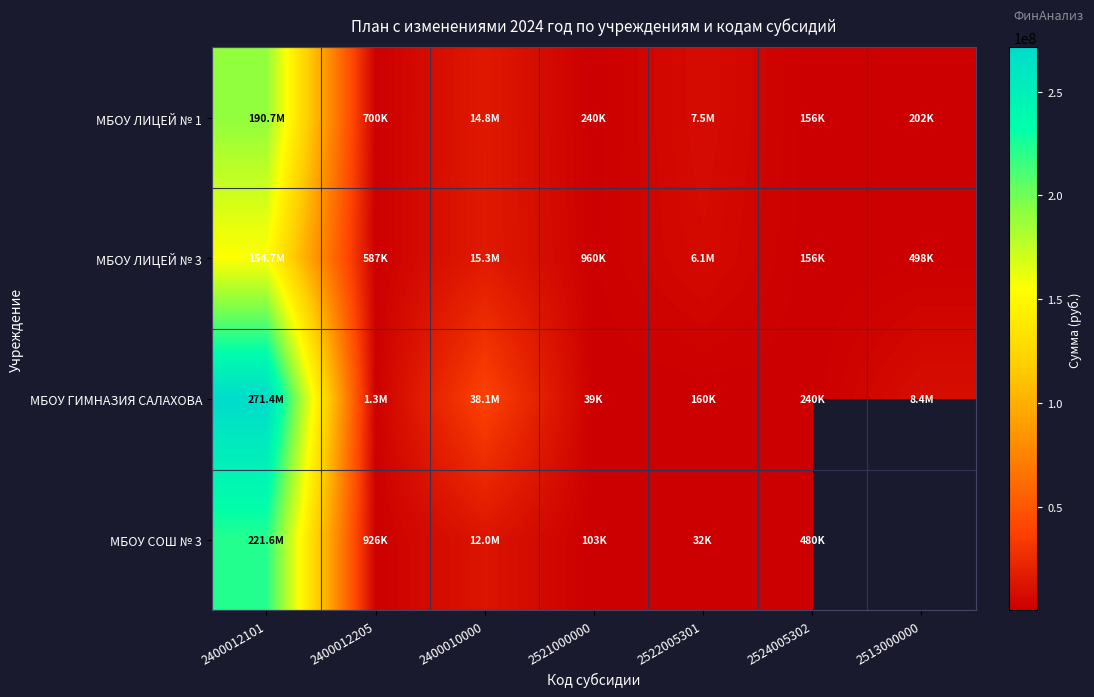

Count the number of categories in the chart.

7